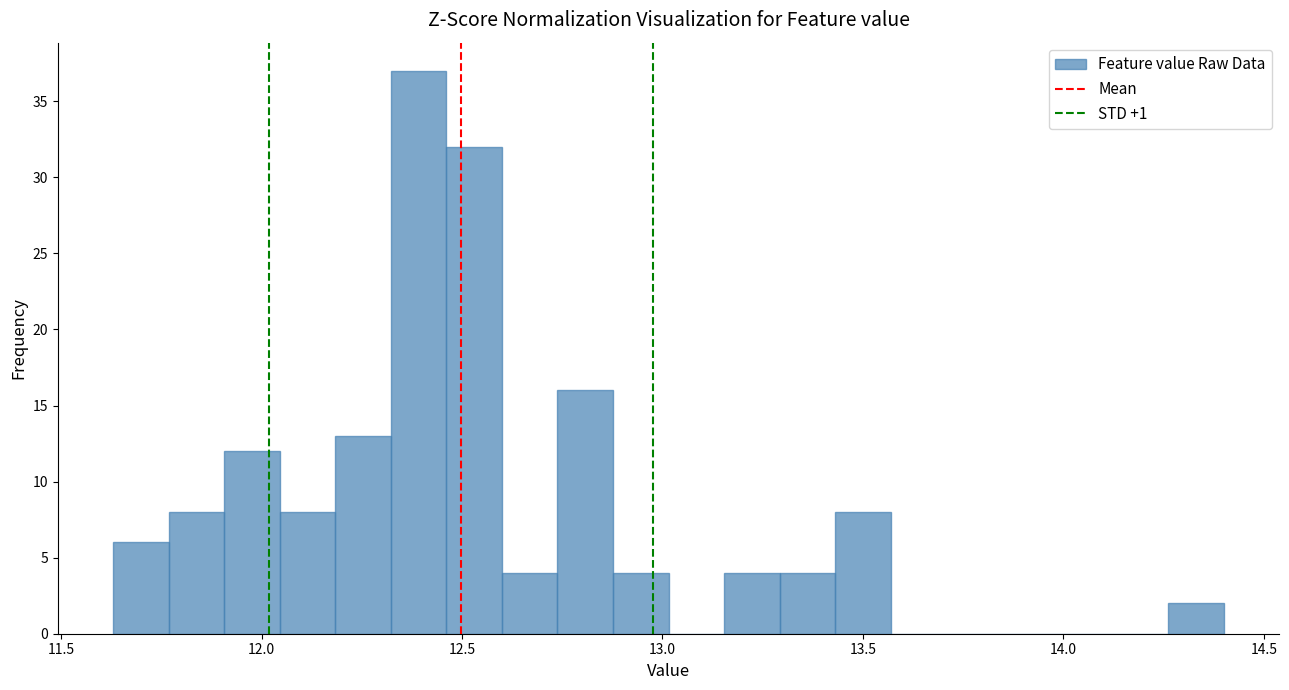

Around what value on the x-axis is the tallest bar? Give the approximate position of its centre, as read against the axis.

12.40